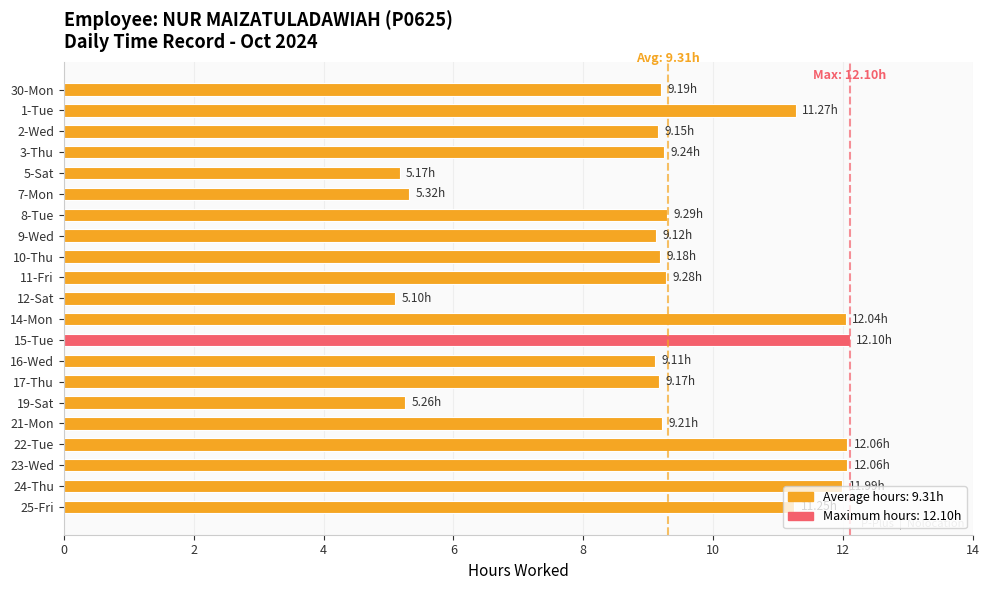

Approximately how many times larger is the value at 15-Tue compared to 22-Tue?

1.0